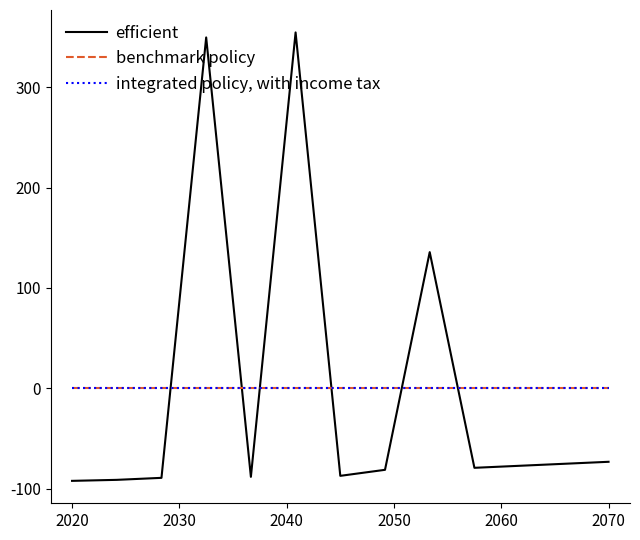

Which series has the largest range (max minus min)?

efficient